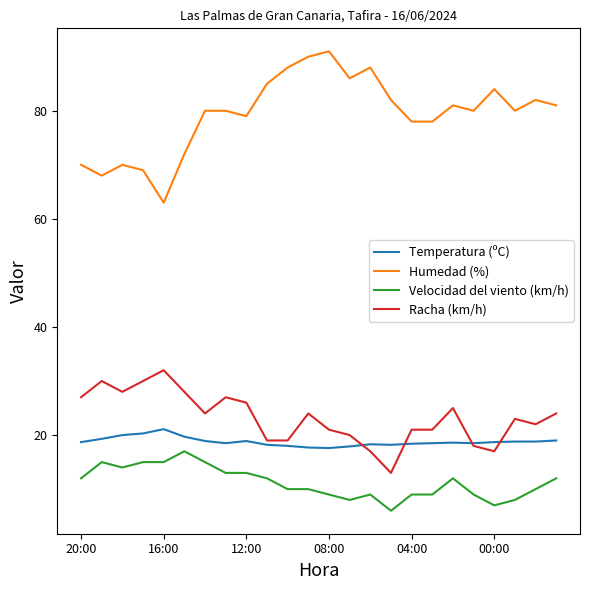

Which series has the largest total across all categories?

Humedad (%)